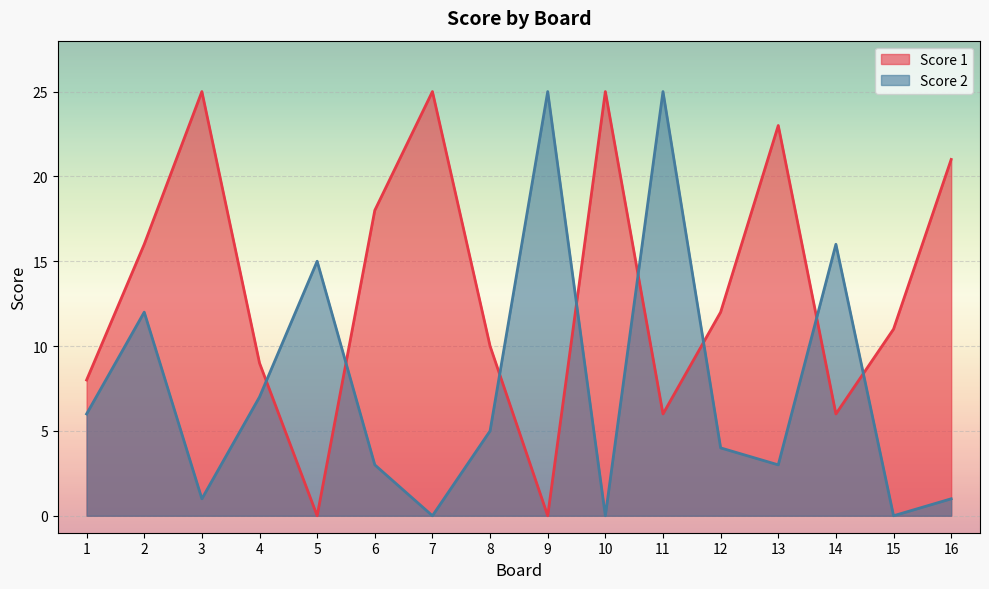

How many data points in Score 2 are less than 5?

8